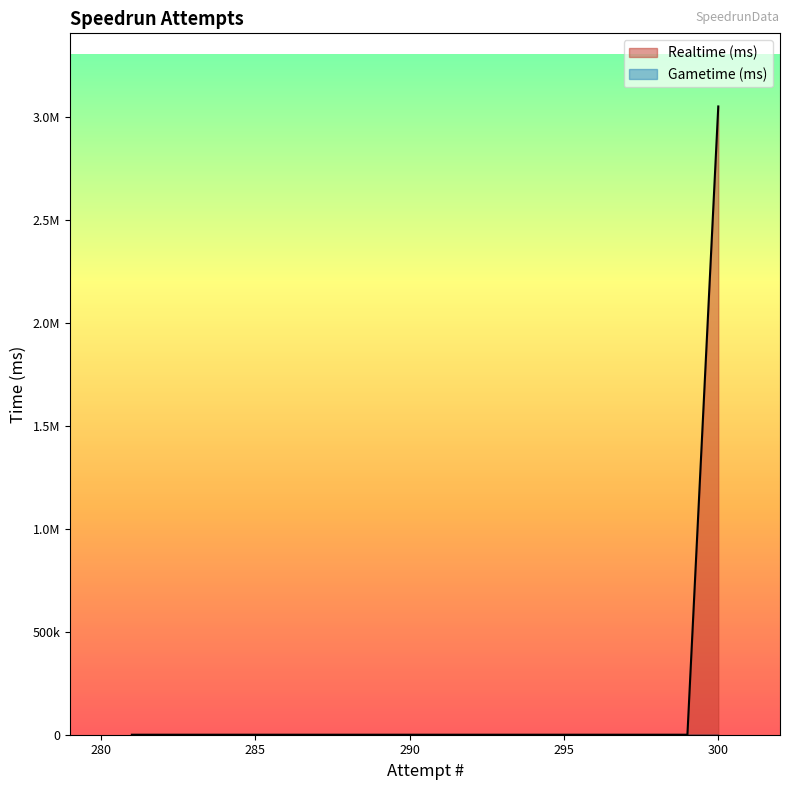

How many lines are shown in the chart?

1